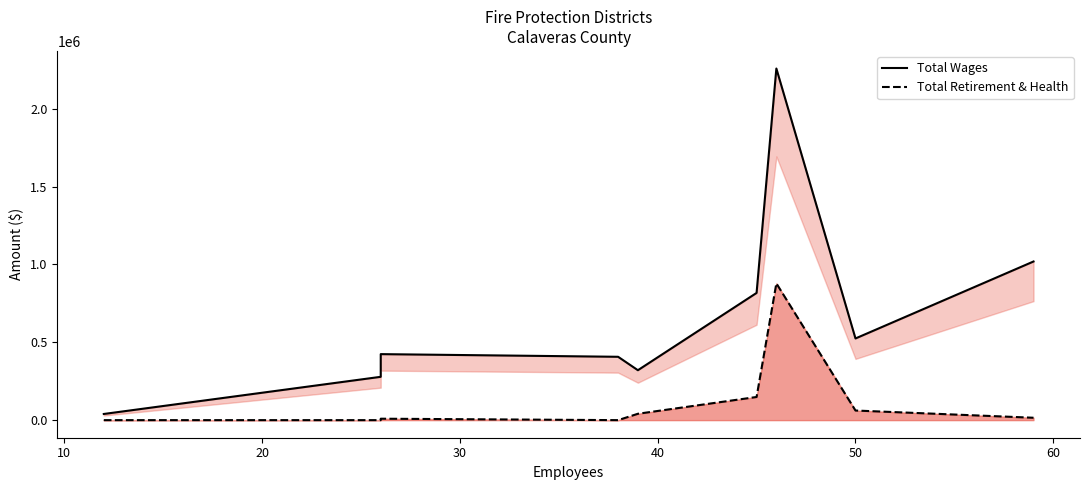

Reading left to right, extract all data points from this chart.

Total Wages: 39568	278133	423806	406743	320515	816726	2257496	524414	1018558
Total Retirement & Health Contribution: 0	0	9219	0	40928	148676	878184	61801	15359